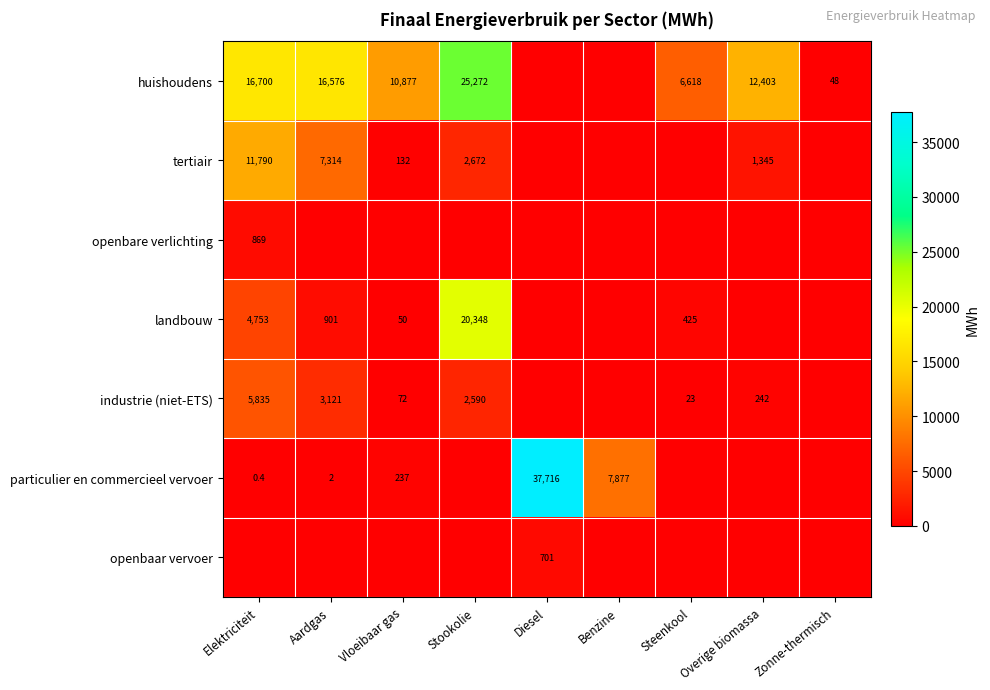

What is the sum of the industrie (niet-ETS) values at Aardgas and Overige biomassa?

3363.0